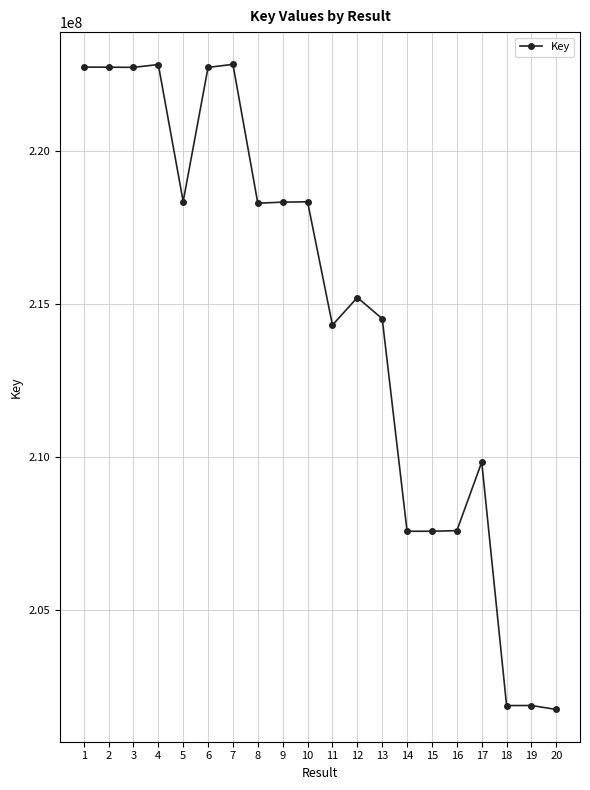

The value at 3 is 222728662. True or false?

True